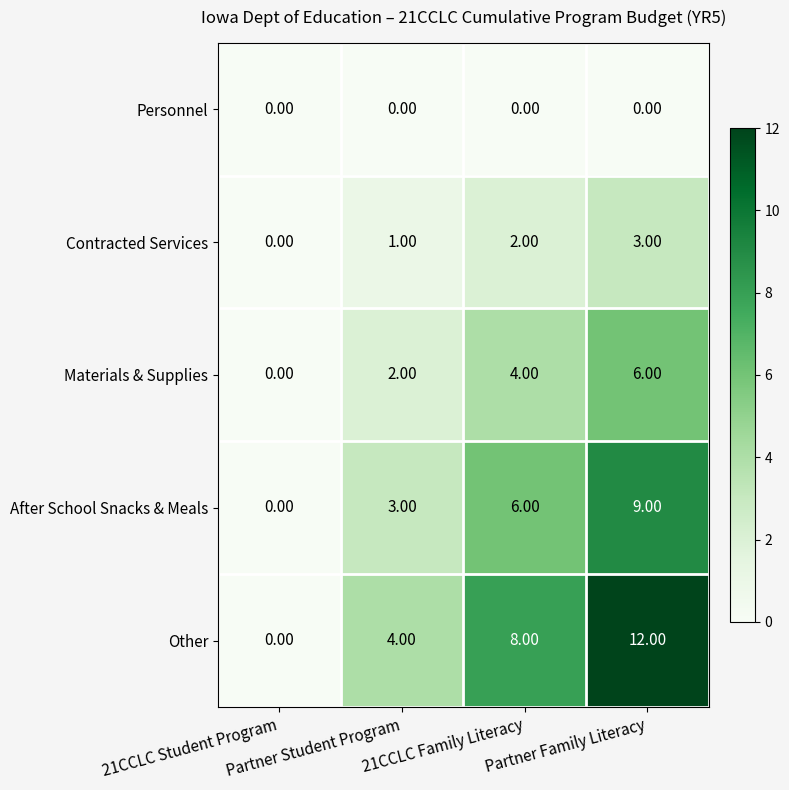

Which series has the largest range (max minus min)?

Other